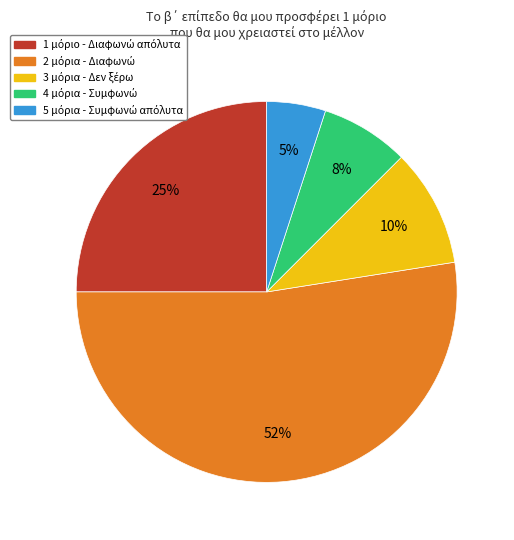

What is the largest slice in the pie chart?

2